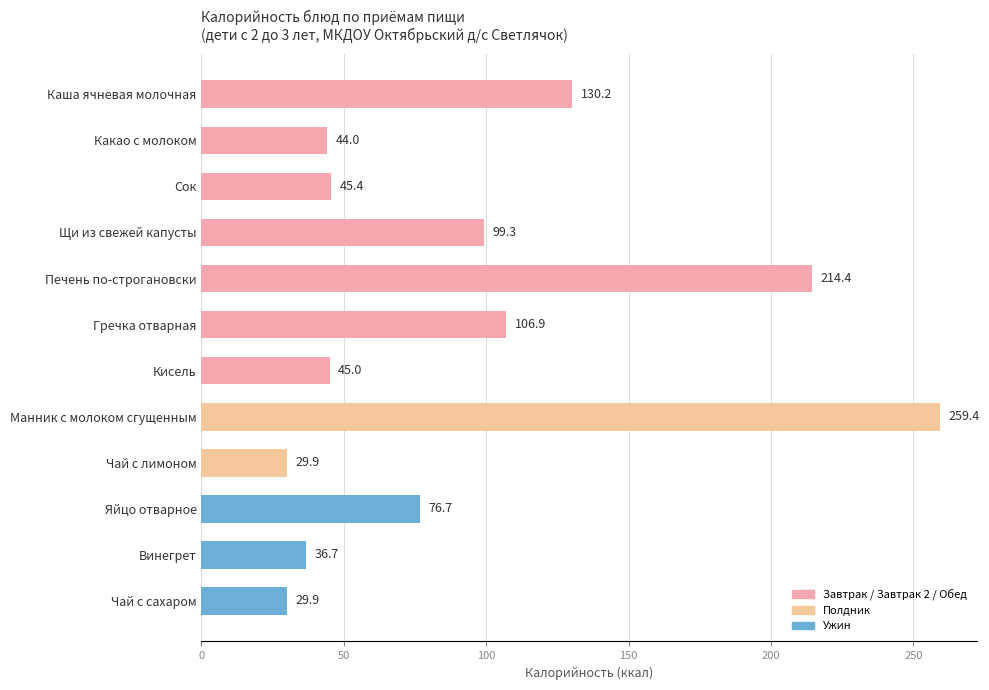

Are the bars grouped side by side (vs. stacked)?

No